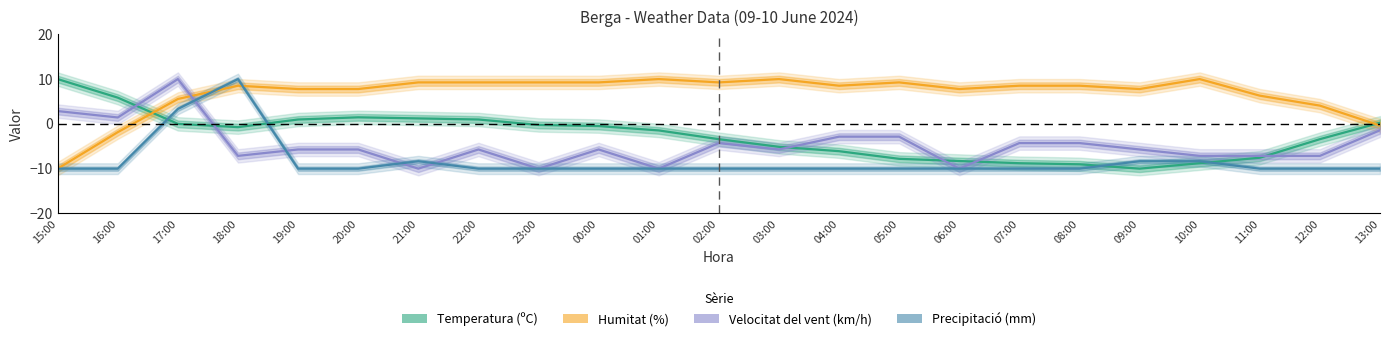

Is it true that Humitat (%) equals 4.1 at 00:00?

False